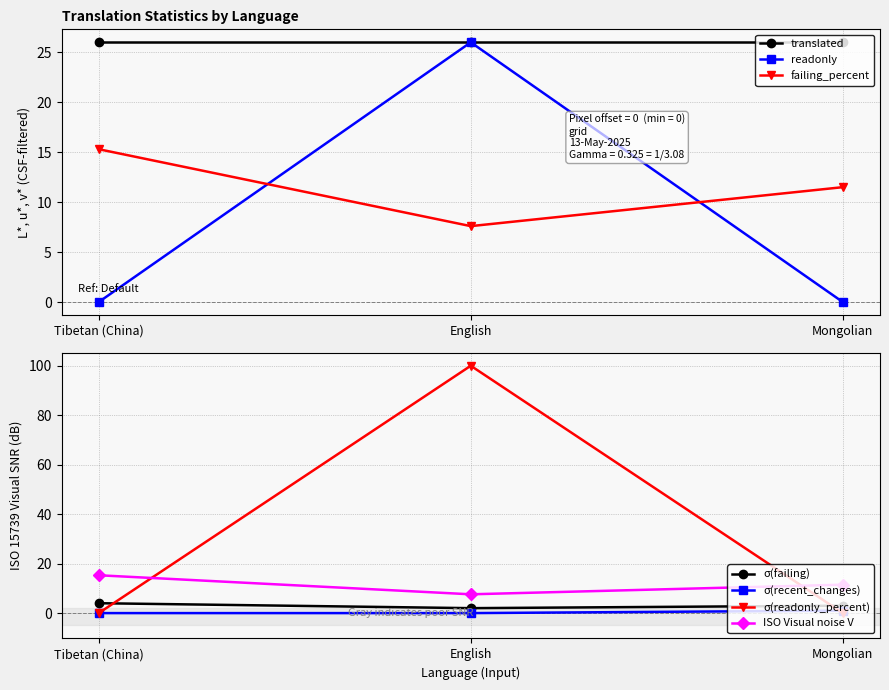

At which label is recent_changes closest to 0?

Tibetan (China)